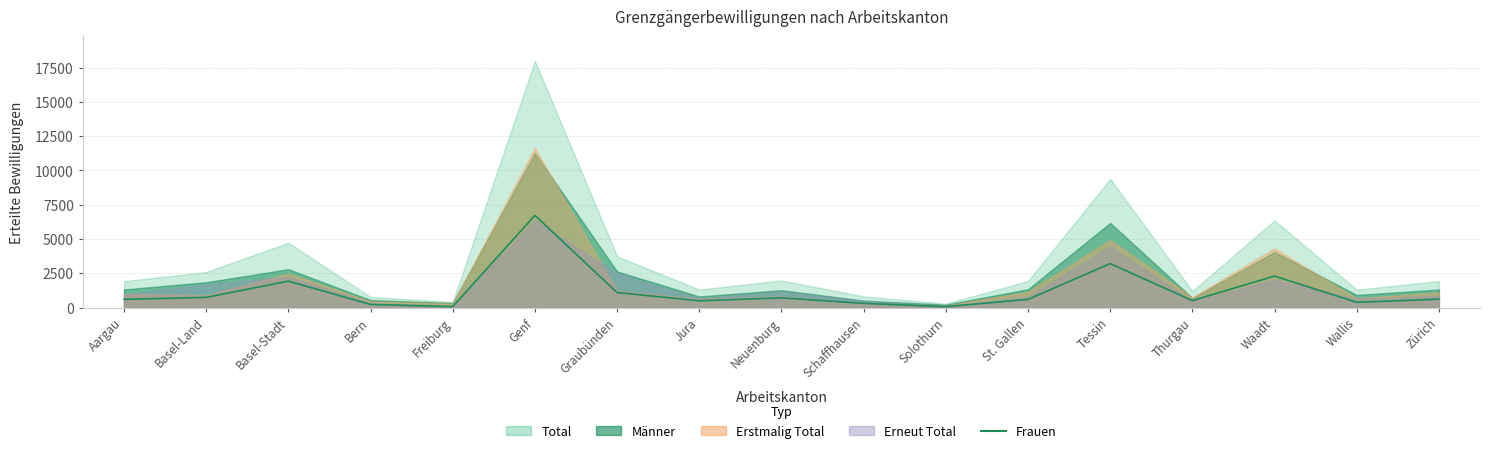

Between Thurgau and Graubünden, which is larger?

Graubünden